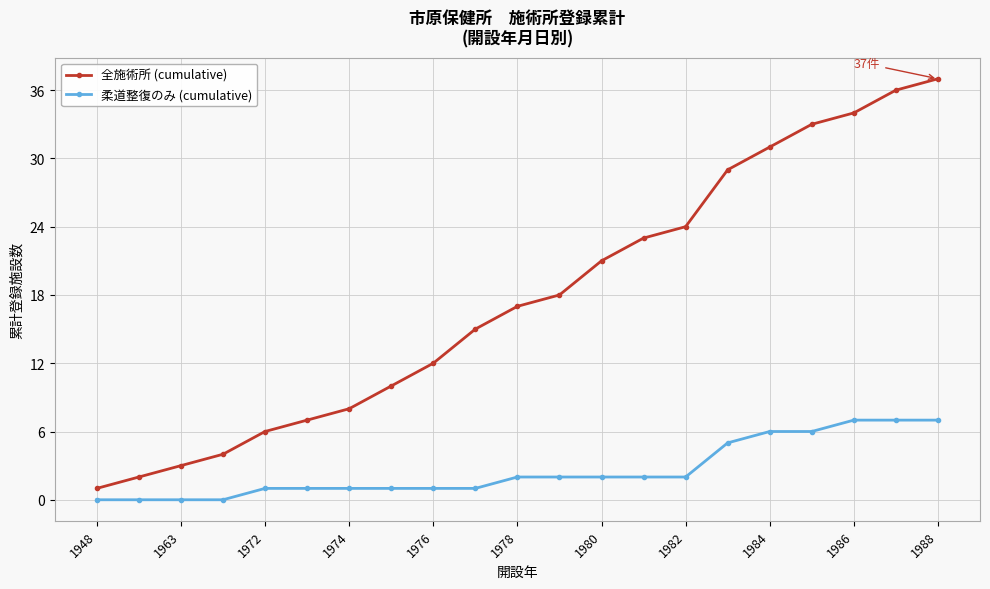

How many lines are shown in the chart?

2